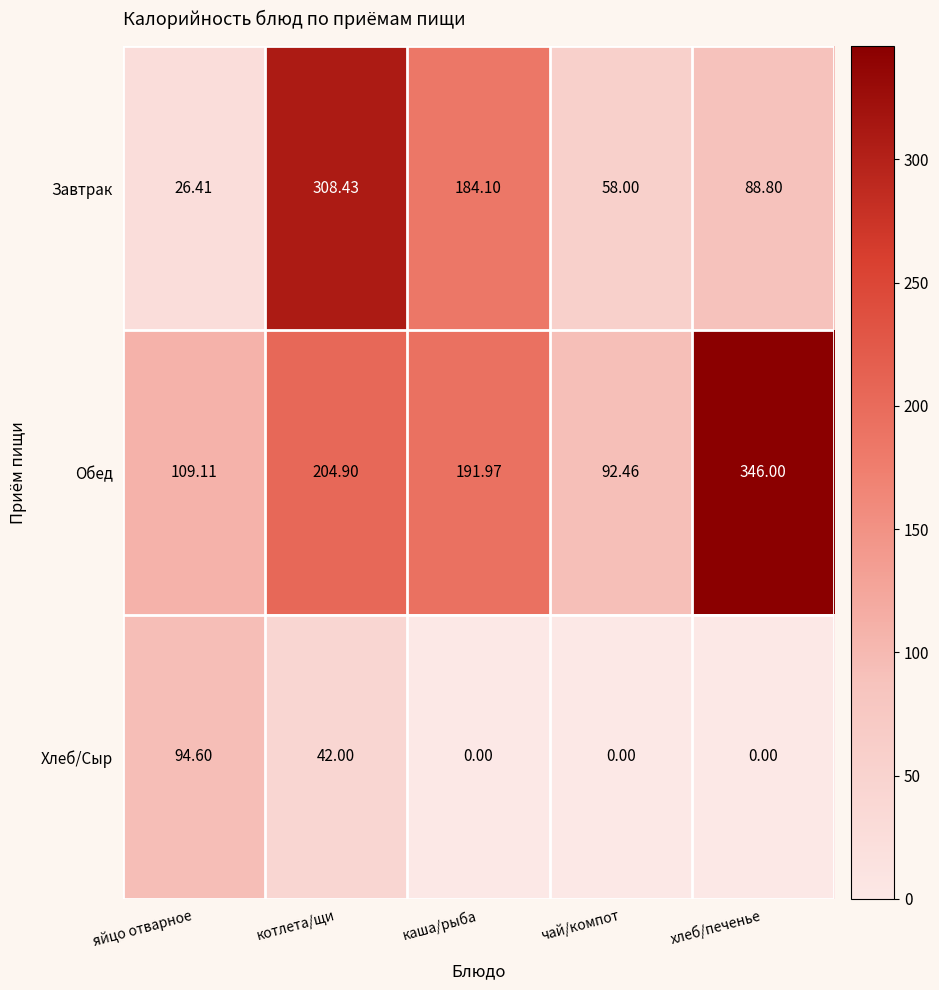

At which label is Завтрак closest to 167?

каша/рыба